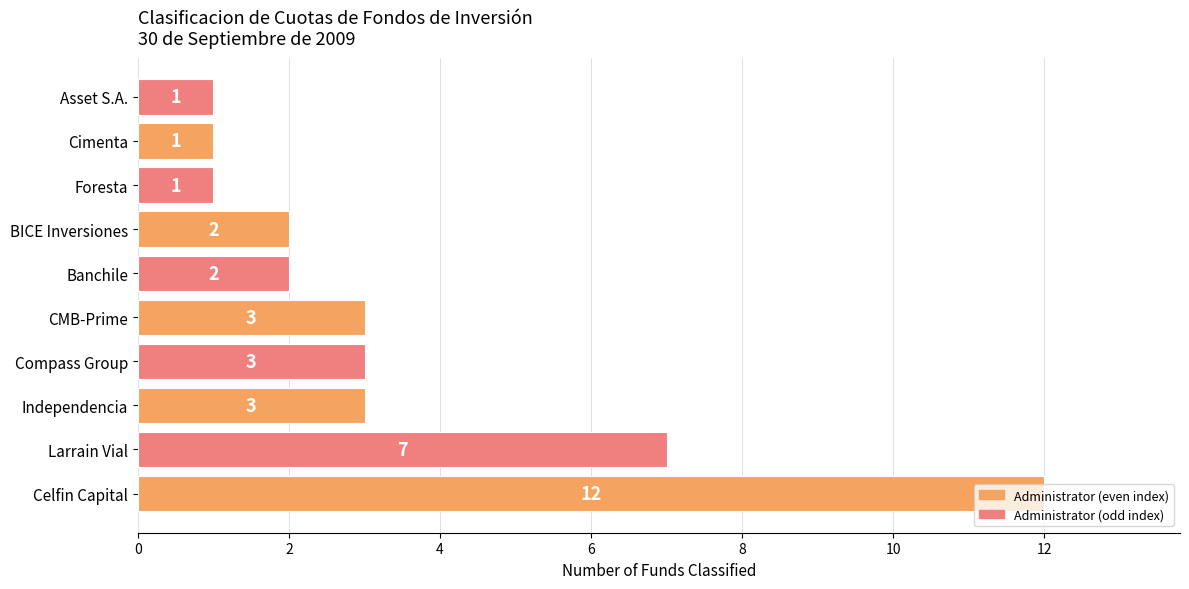

What is the ratio of the value at Cimenta to the value at BICE Inversiones?

0.5